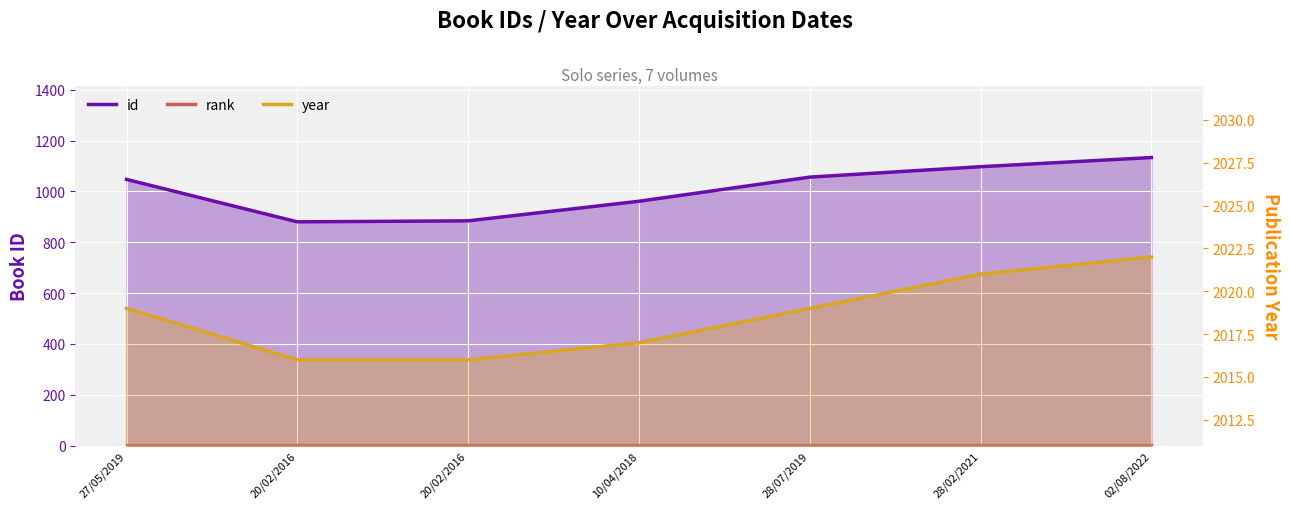

Is it true that rank equals 1 at 28/07/2019?

True